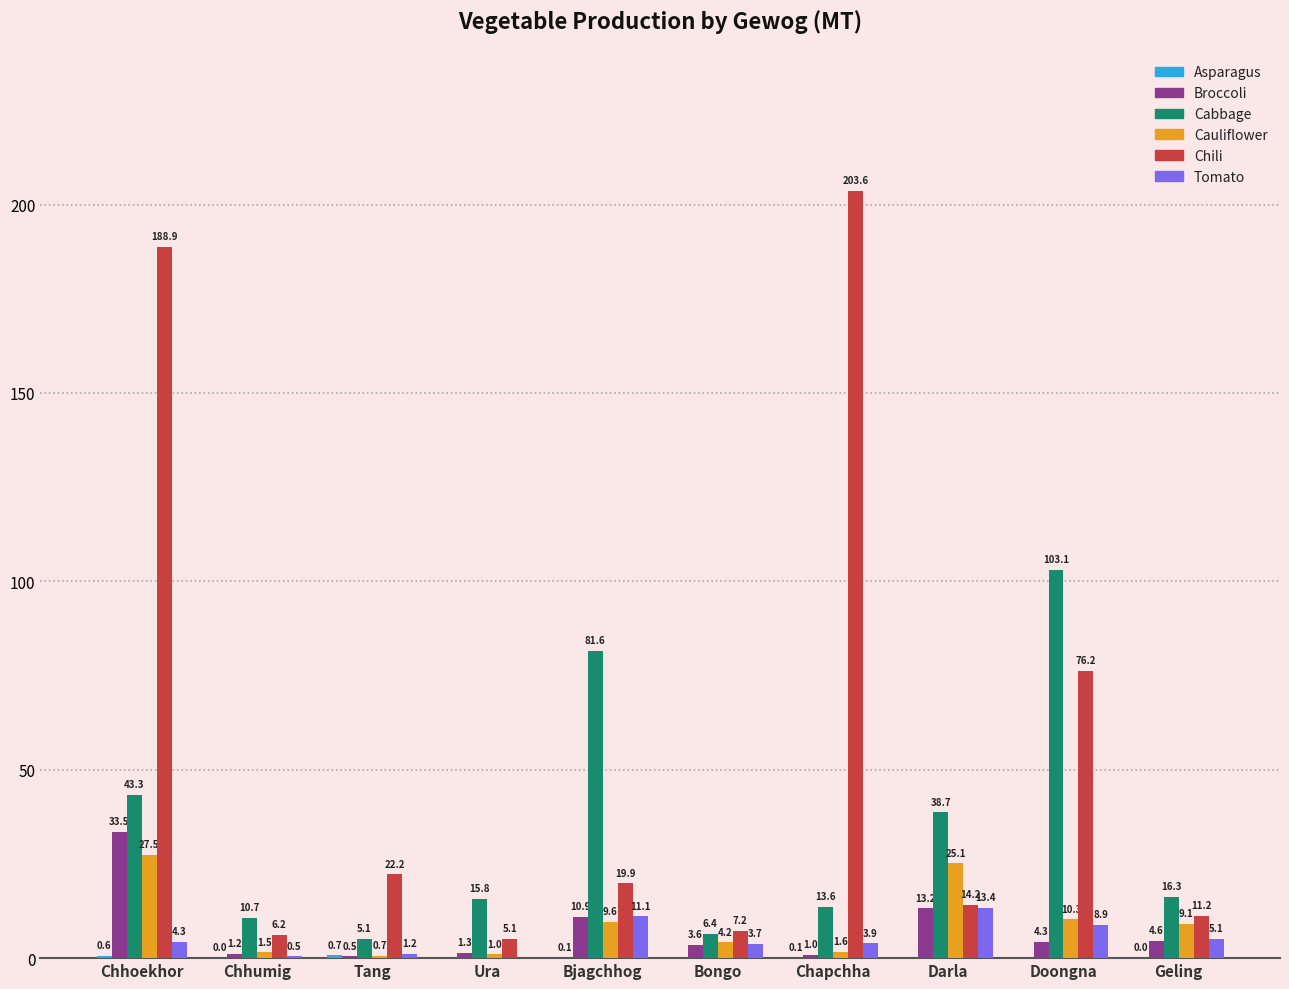

The Cabbage series shows 29.1 at Geling. True or false?

False